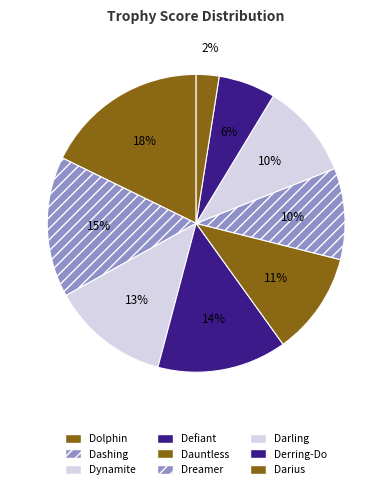

Between Dynamite and Dolphin, which is larger?

Dolphin